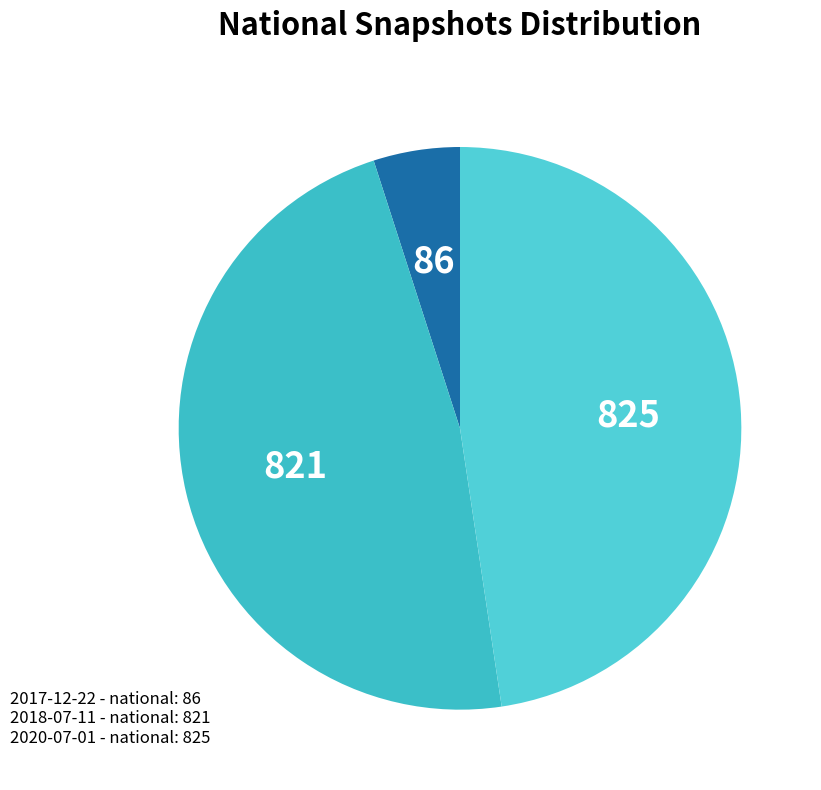

How many slices are in this pie chart?

3